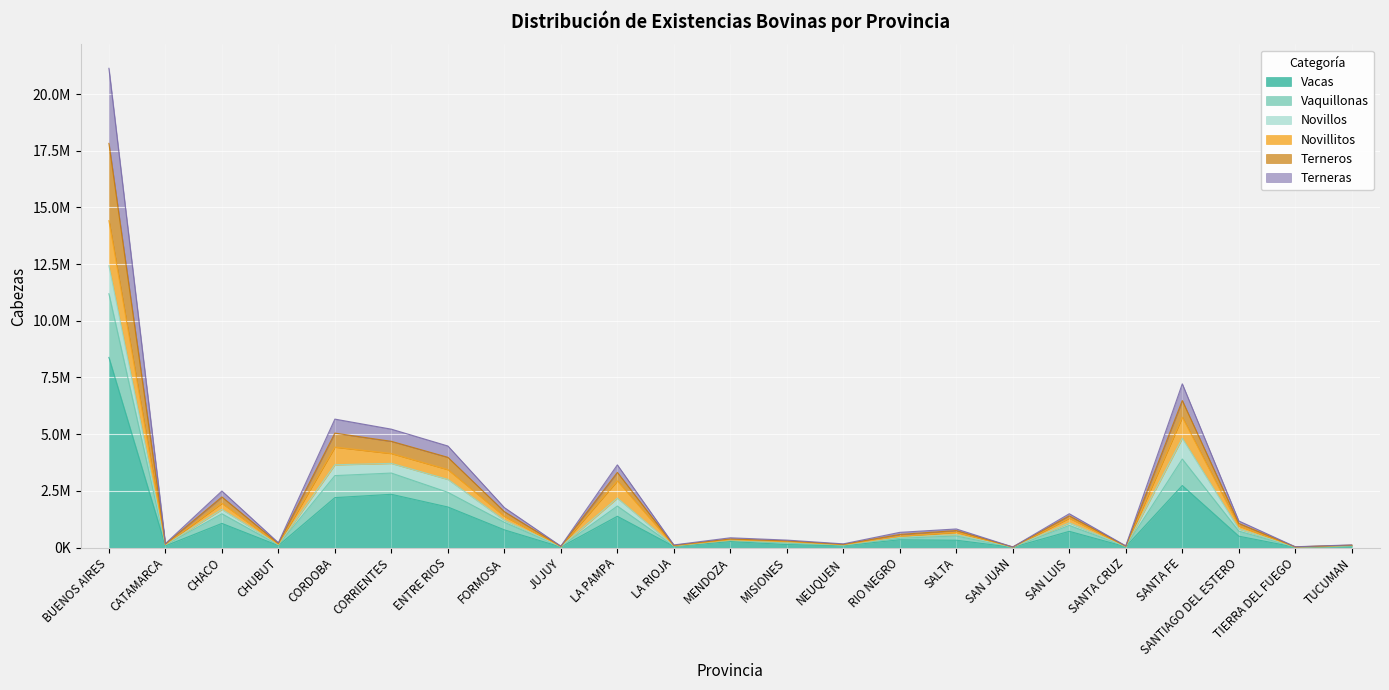

The Novillitos series shows 257405.3 at MISIONES. True or false?

True